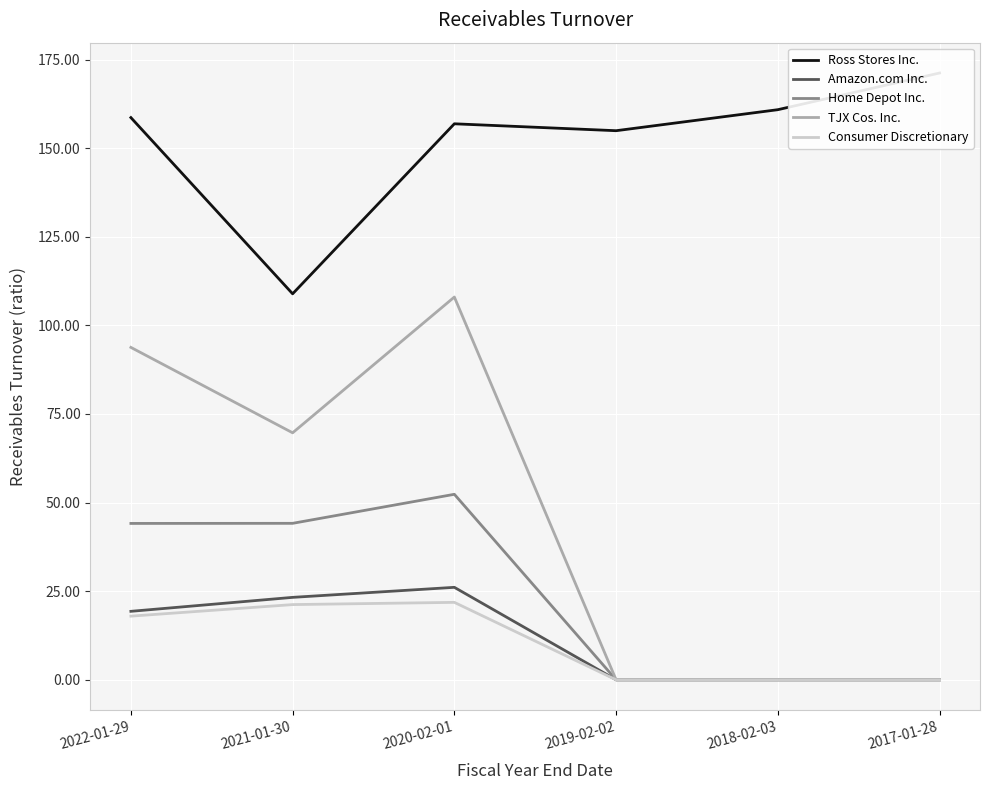

What position from the right is 2021-01-30?

5